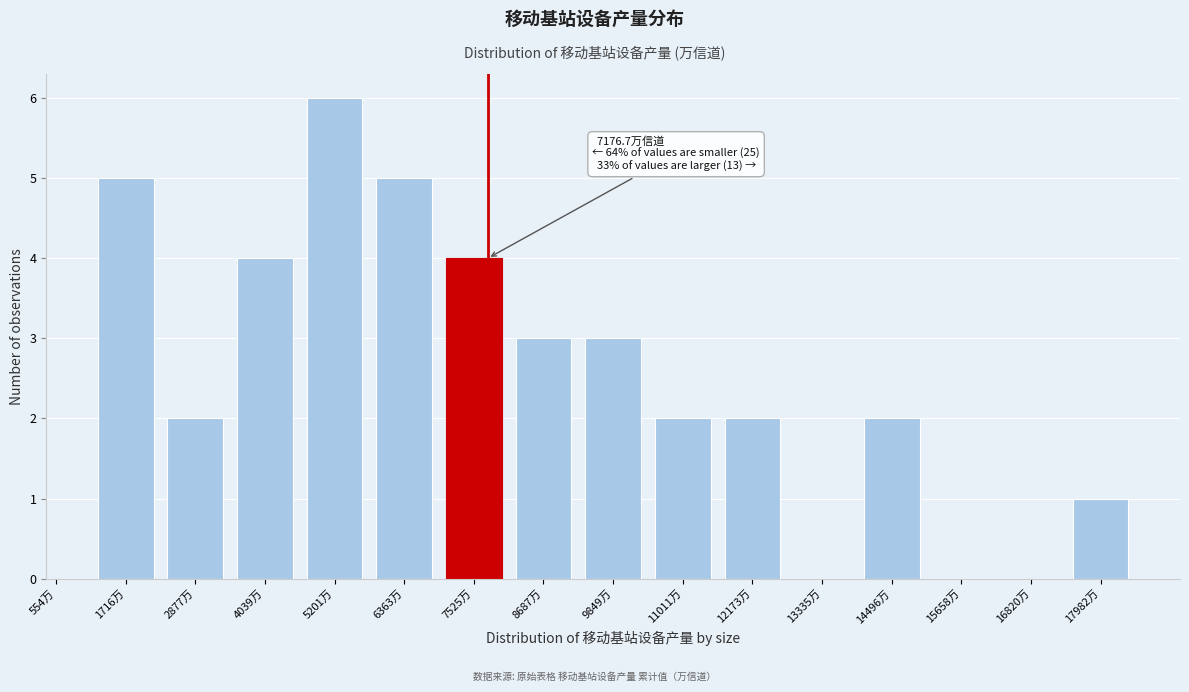

Reading left to right, transcribe all the data shown in this chart.

1716万=5	2877万=2	4039万=4	5201万=6	6363万=5	7525万=4	8687万=3	9849万=3	11011万=2	12173万=2	13335万=0	14496万=2	15658万=0	16820万=0	17982万=1